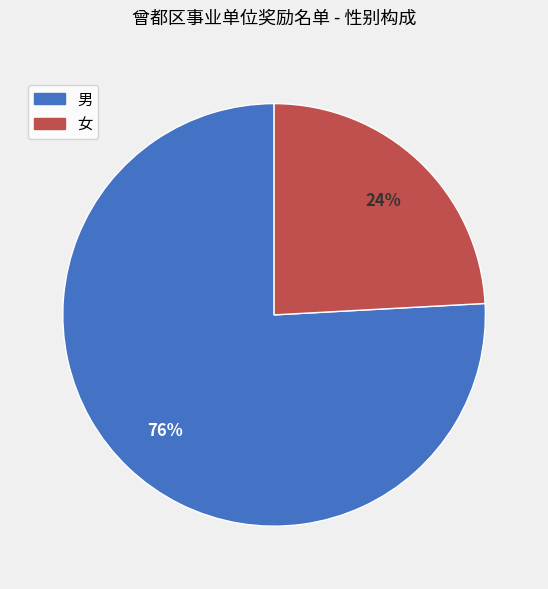

What is the smallest slice in the pie chart?

女